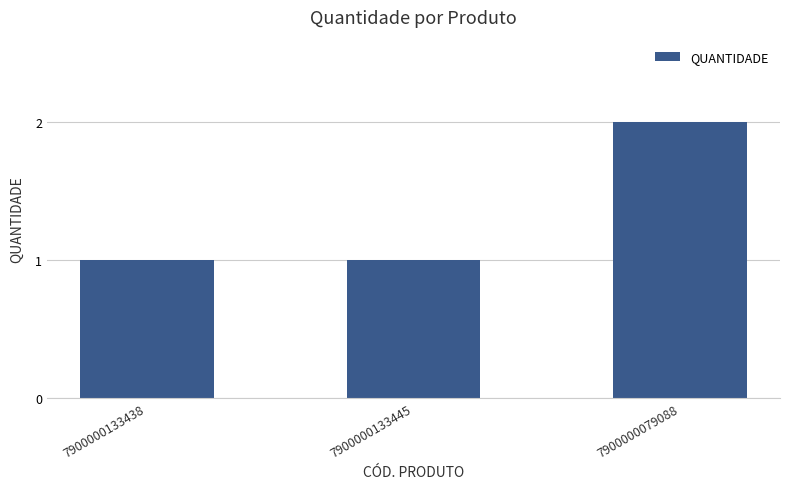

What is the value of the 3rd bar from the left?

2